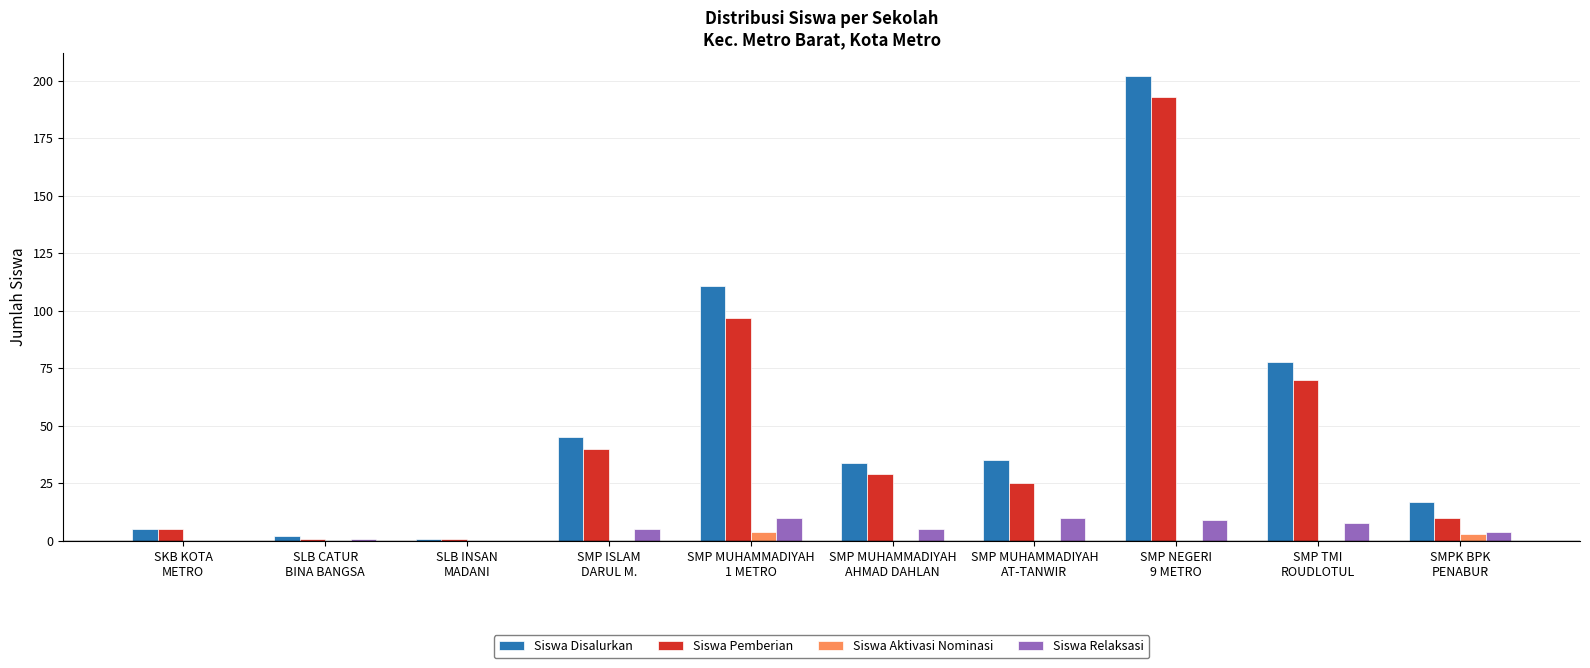

The Siswa Disalurkan series shows 317 at SMP NEGERI
9 METRO. True or false?

False